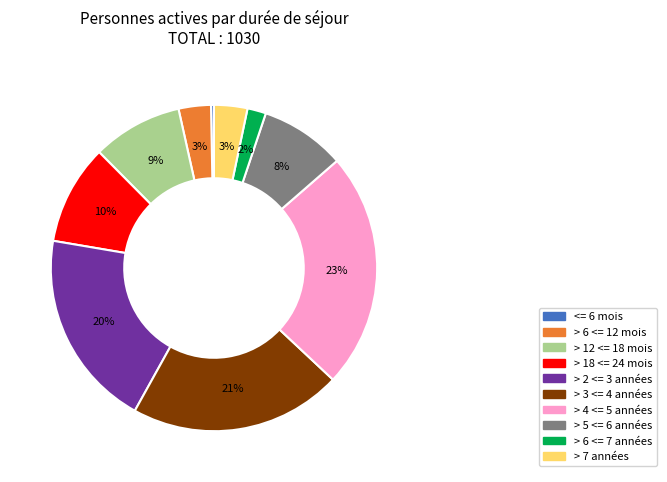

To the nearest percent, what percentage of the pie is > 6 <= 12 mois?

3%